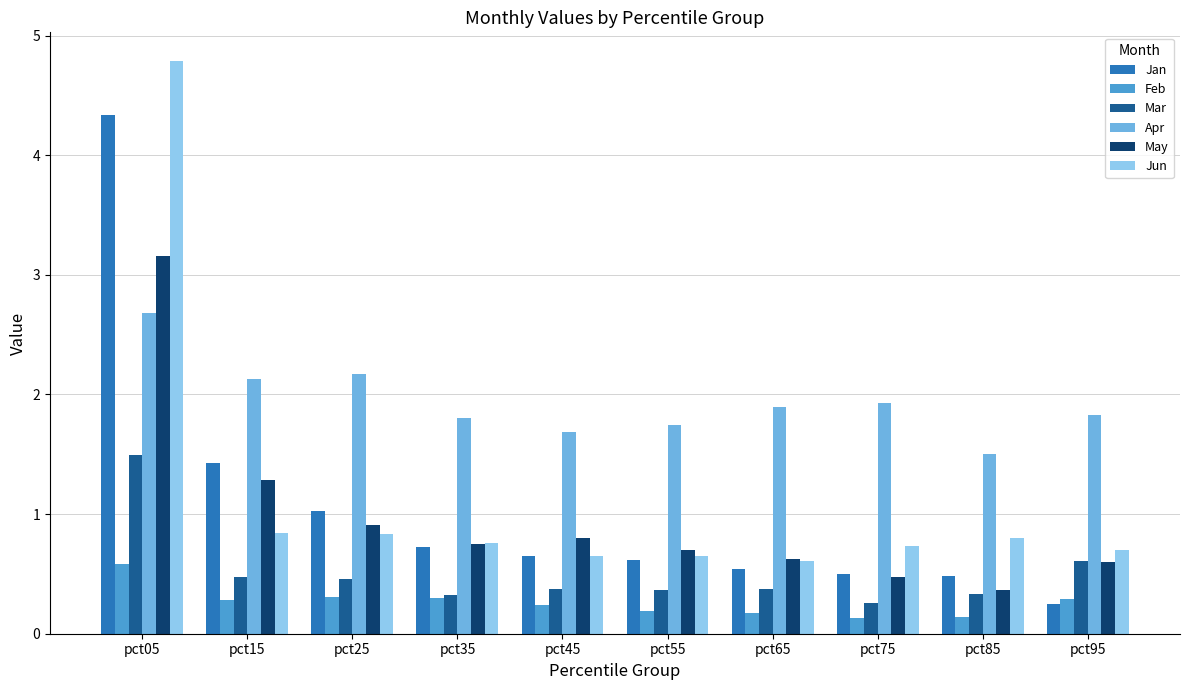

What value does the Jan series have at pct75?

0.5